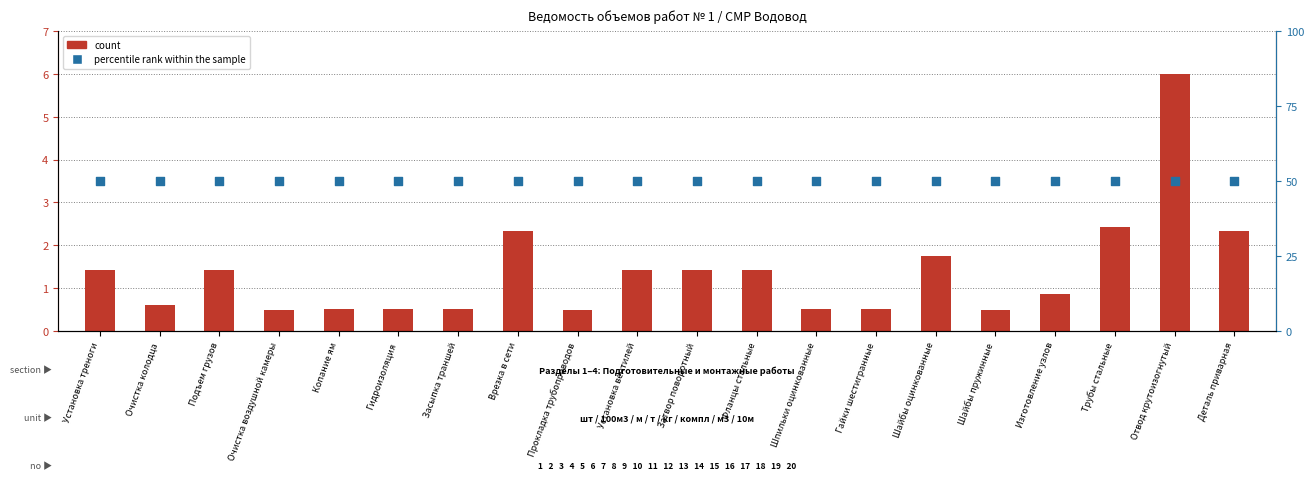

Which series has the largest Y range (max minus min)?

count